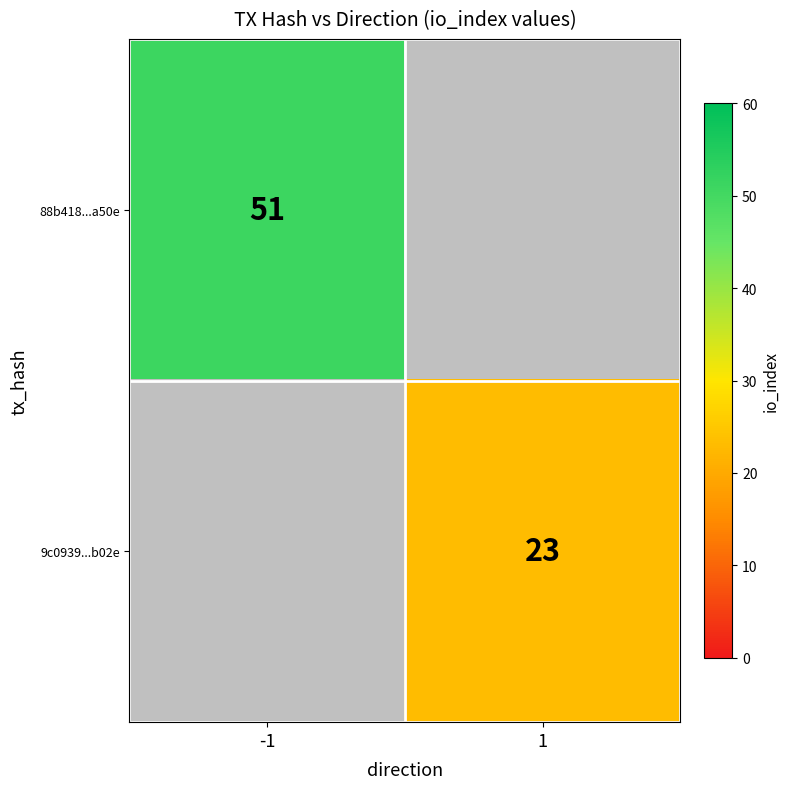

Is it true that 88b418...a50e equals 32 at -1?

False